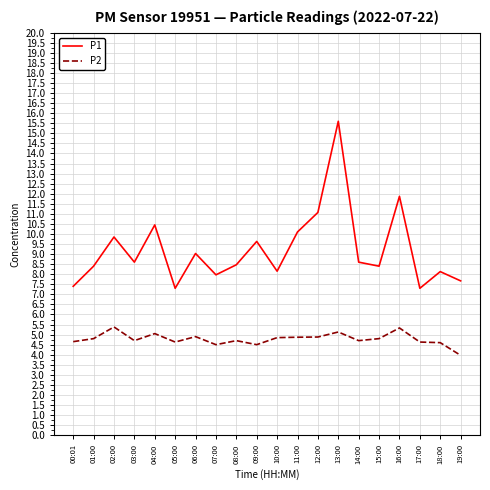

What is the difference between the highest and lowest values at 11:00?

5.2